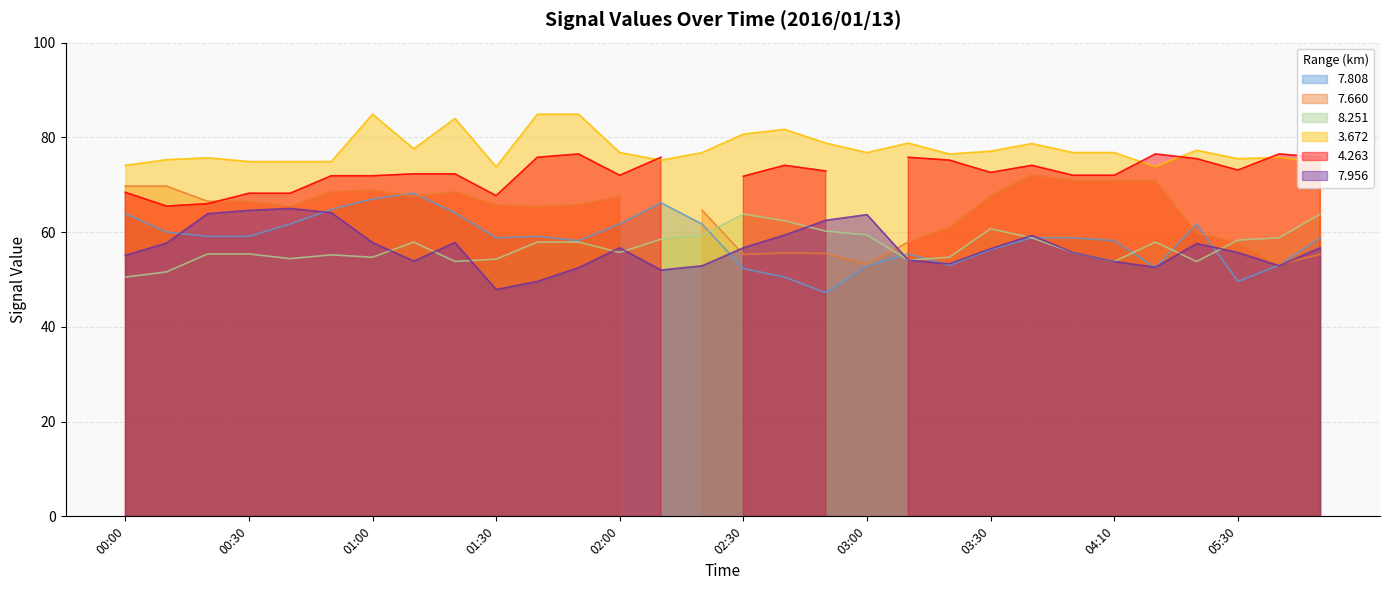

The   3.672 series shows 78.7 at 03:40. True or false?

True